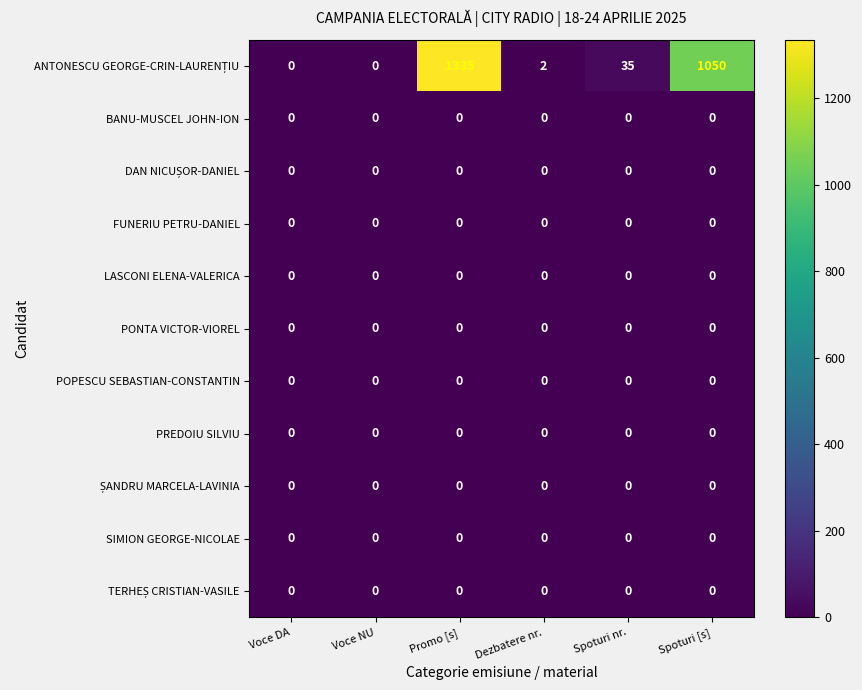

How many categories are shown in the chart?

6